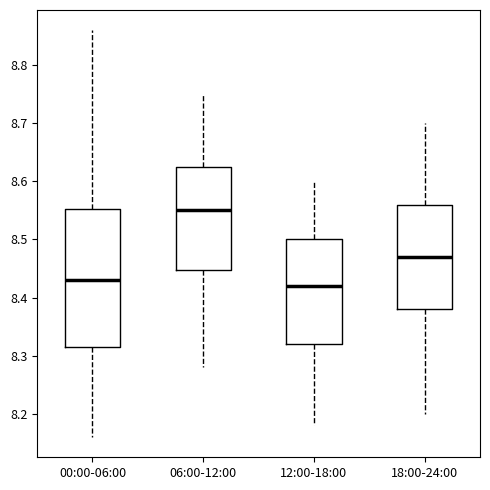

Comparing the boxes themselves (not the whiskers), which one is the tallest?

00:00-06:00